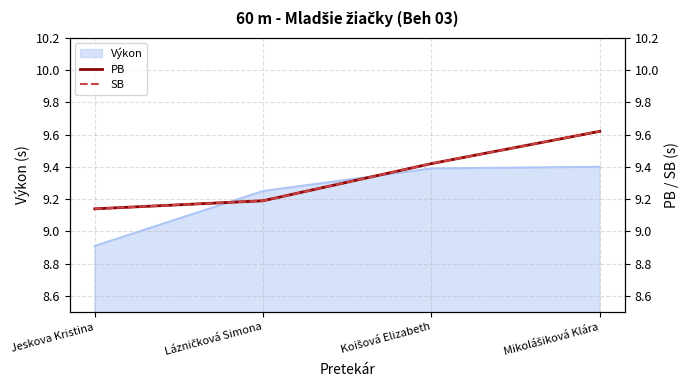

Is it true that PB equals 9.6 at Mikolášiková Klára?

True